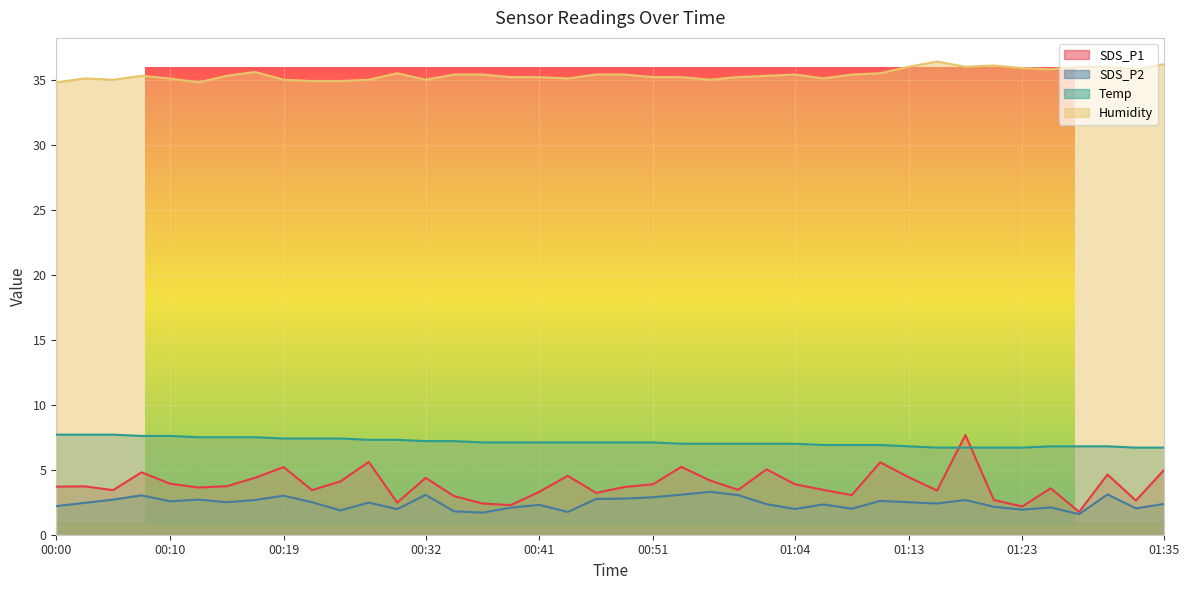

How many lines are shown in the chart?

4